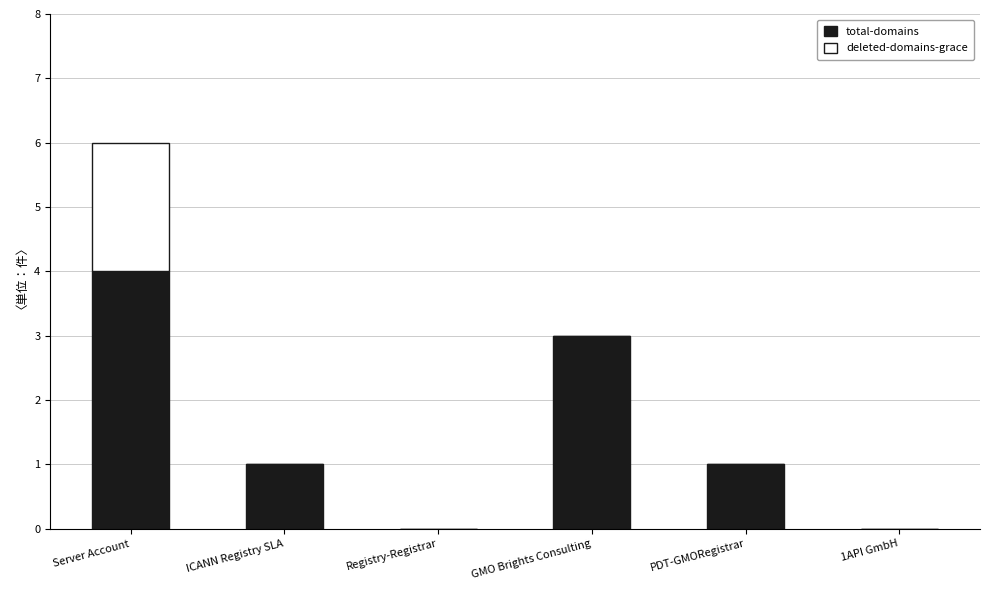

Reading left to right, what are the values for total-domains?

Server Account=4	ICANN Registry SLA=1	Registry-Registrar=0	GMO Brights Consulting=3	PDT-GMORegistrar=1	1API GmbH=0